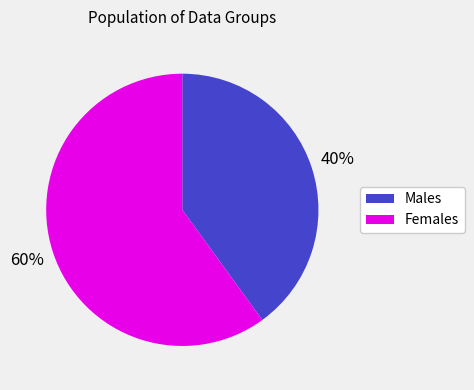

To the nearest percent, what is the difference between the largest and smallest slice percentages?

20%